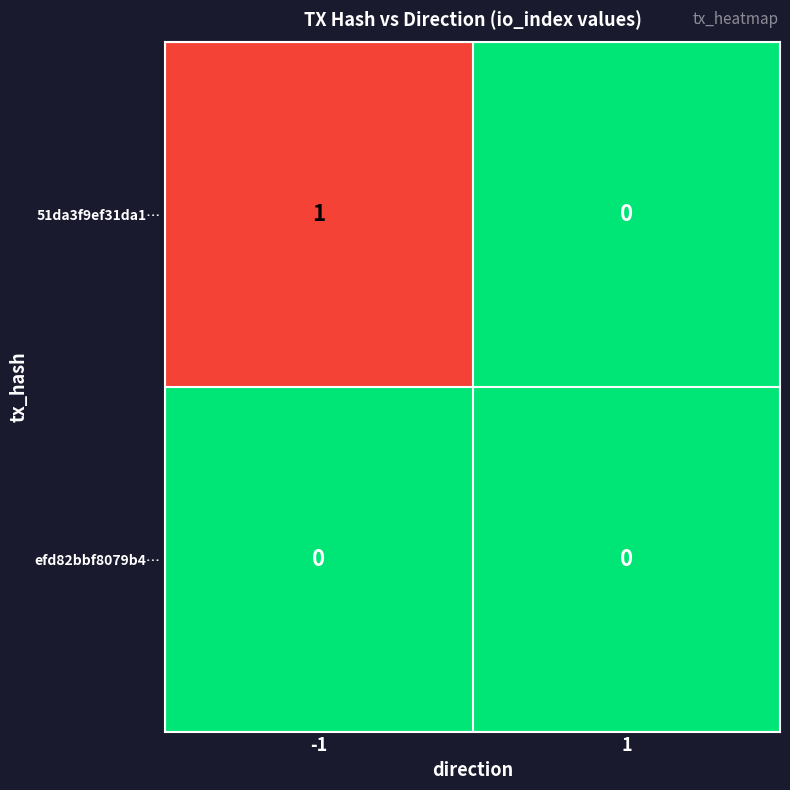

Reading left to right, extract all data points from this chart.

51da3f9ef31da1…: 1	0
efd82bbf8079b4…: 0	0